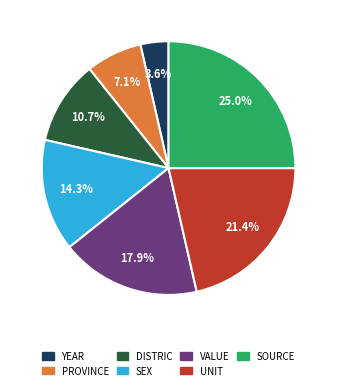

The SEX slice represents 14% of the pie. True or false?

True